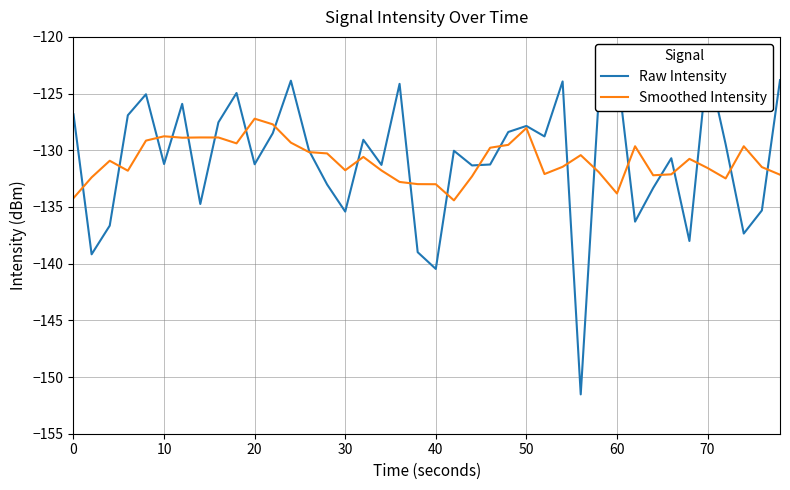

How many data points in Raw Intensity are above -130?

19